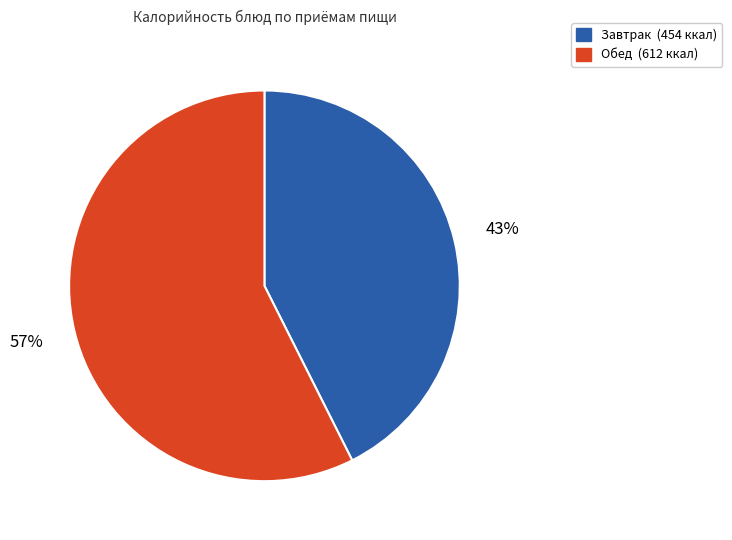

Does any single category account for the majority?

Yes